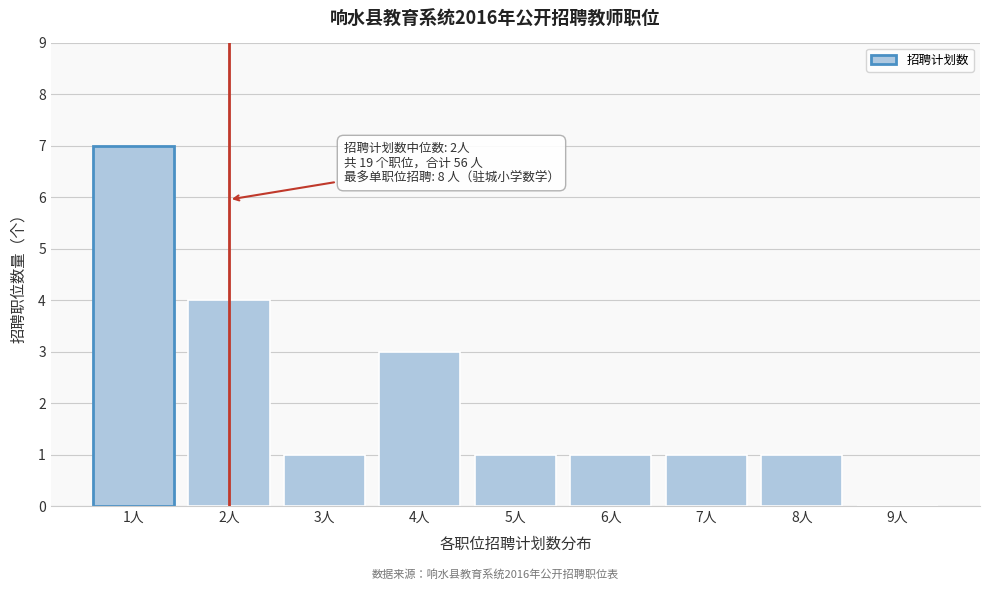

Reading left to right, transcribe all the data shown in this chart.

1人=7	2人=4	3人=1	4人=3	5人=1	6人=1	7人=1	8人=1	9人=0